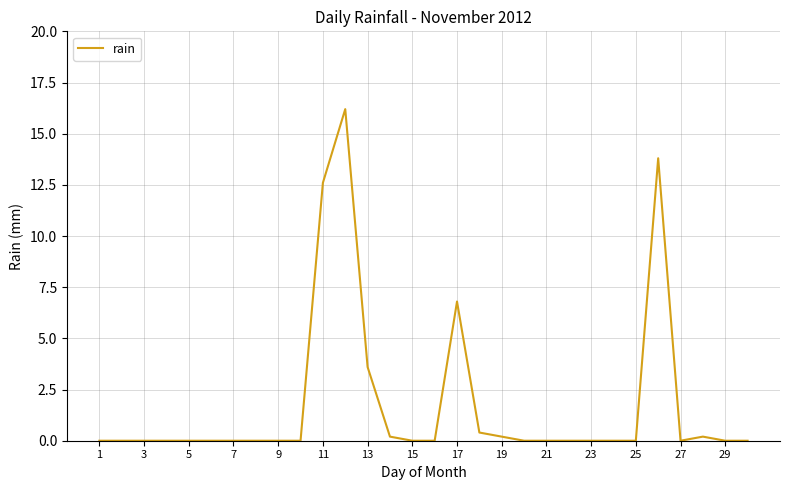

What is the difference between the maximum and minimum values?

16.2